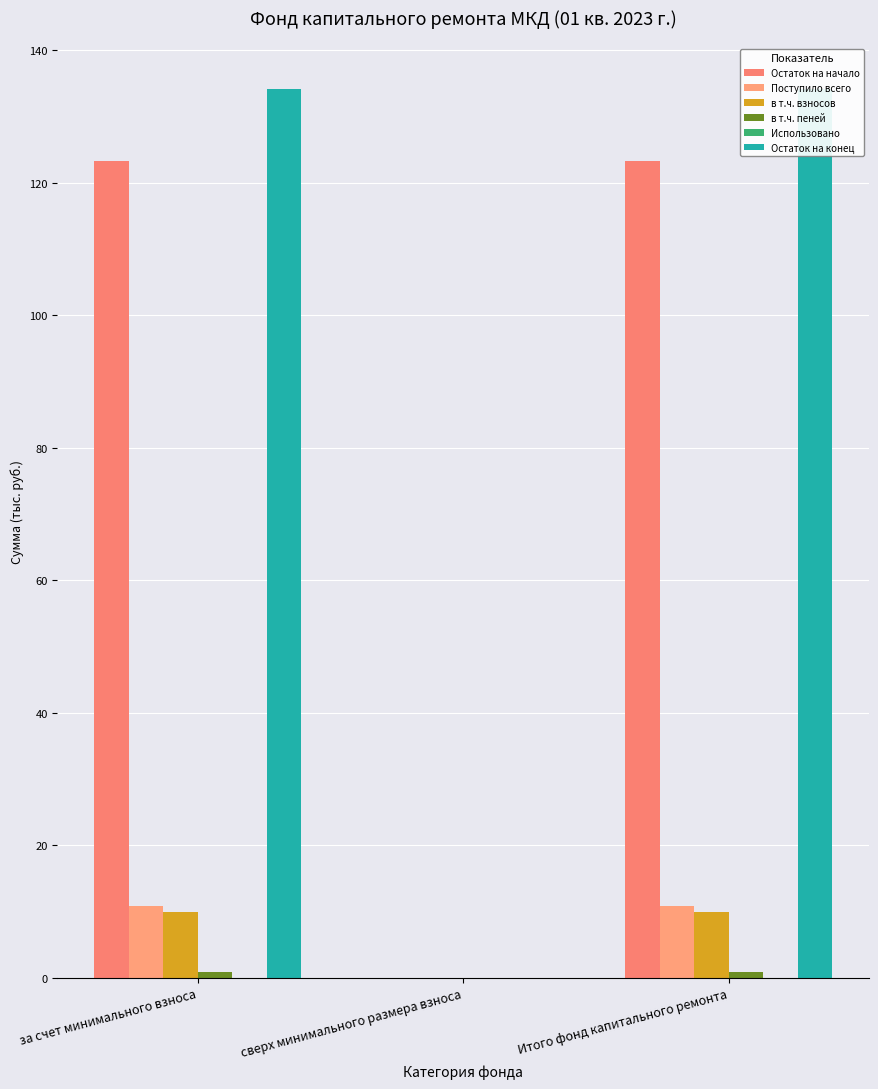

Reading left to right, what are all the values shown in this chart?

Остаток на начало: за счет минимального взноса=123.3	сверх минимального размера взноса=0.0	Итого фонд капитального ремонта=123.3
Поступило всего: за счет минимального взноса=10.8	сверх минимального размера взноса=0.0	Итого фонд капитального ремонта=10.8
в т.ч. взносов: за счет минимального взноса=9.9	сверх минимального размера взноса=0.0	Итого фонд капитального ремонта=9.9
в т.ч. пеней: за счет минимального взноса=0.9	сверх минимального размера взноса=0.0	Итого фонд капитального ремонта=0.9
Использовано: за счет минимального взноса=0.0	сверх минимального размера взноса=0.0	Итого фонд капитального ремонта=0.0
Остаток на конец: за счет минимального взноса=134.1	сверх минимального размера взноса=0.0	Итого фонд капитального ремонта=134.1